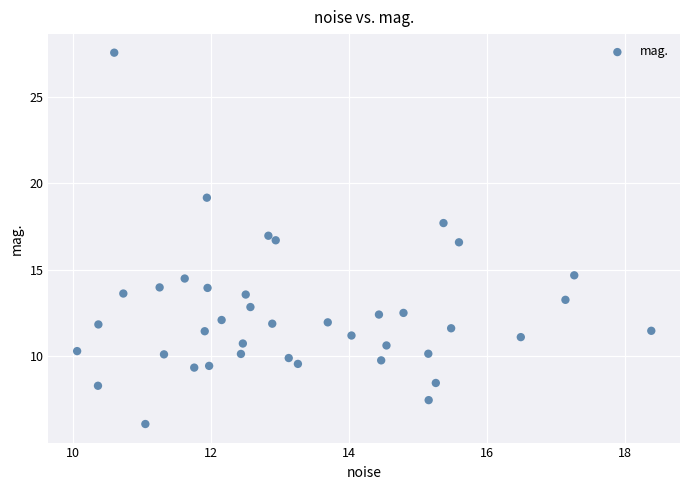

What is the range of Y values (max minus min)?

21.4